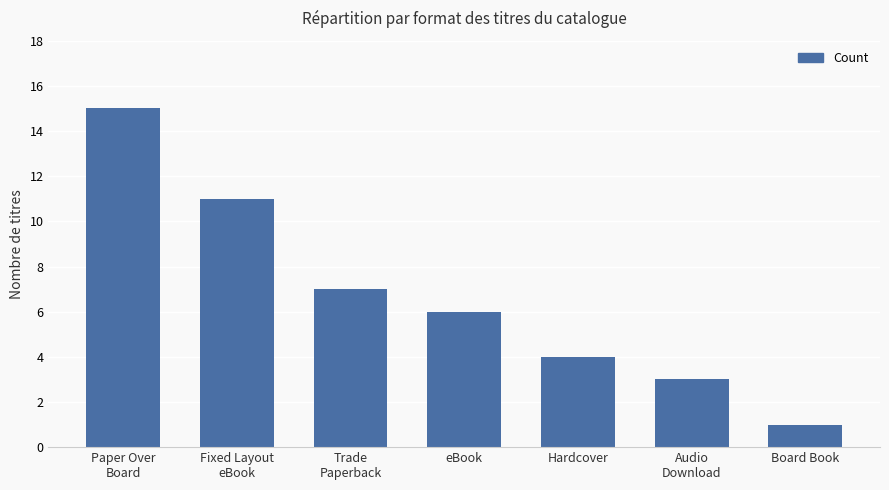

How many bars are there in total?

7